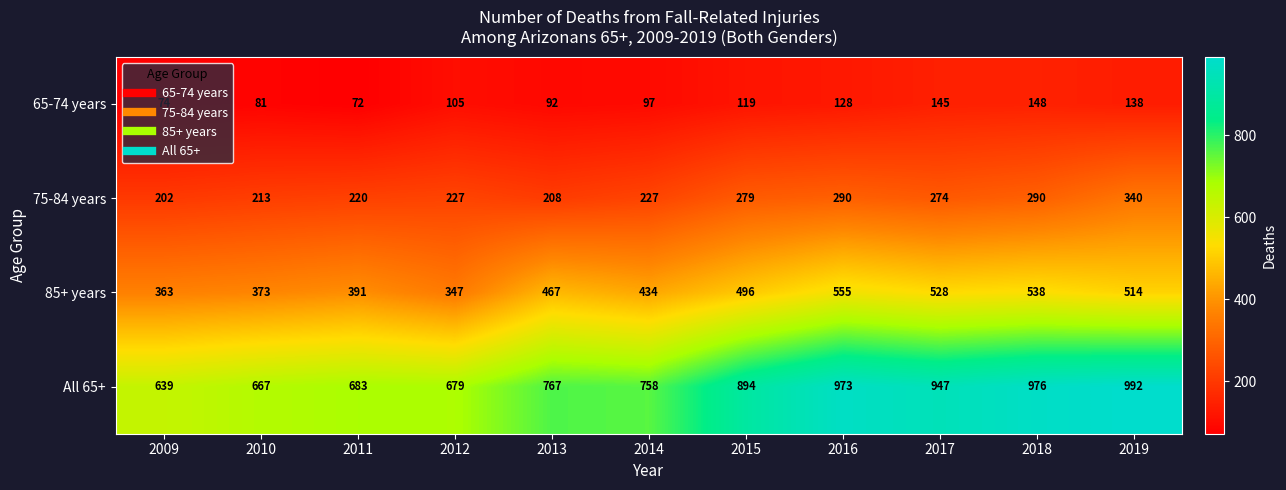

What is the difference between the highest and lowest values at 2012?

574